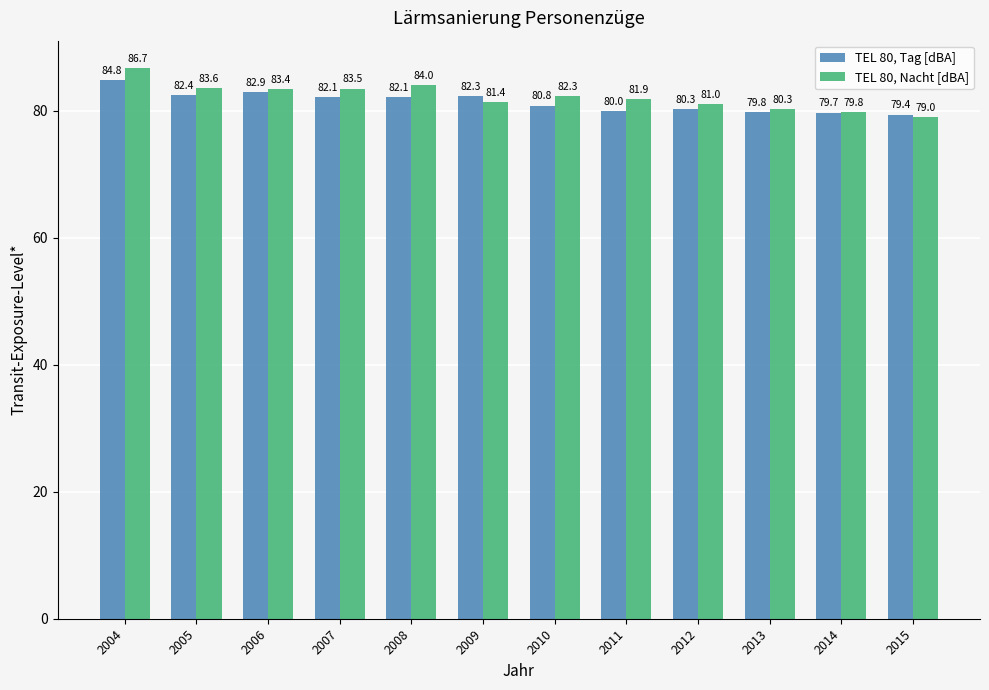

The value of TEL 80, Tag [dBA] at 2013 is 21.2. True or false?

False